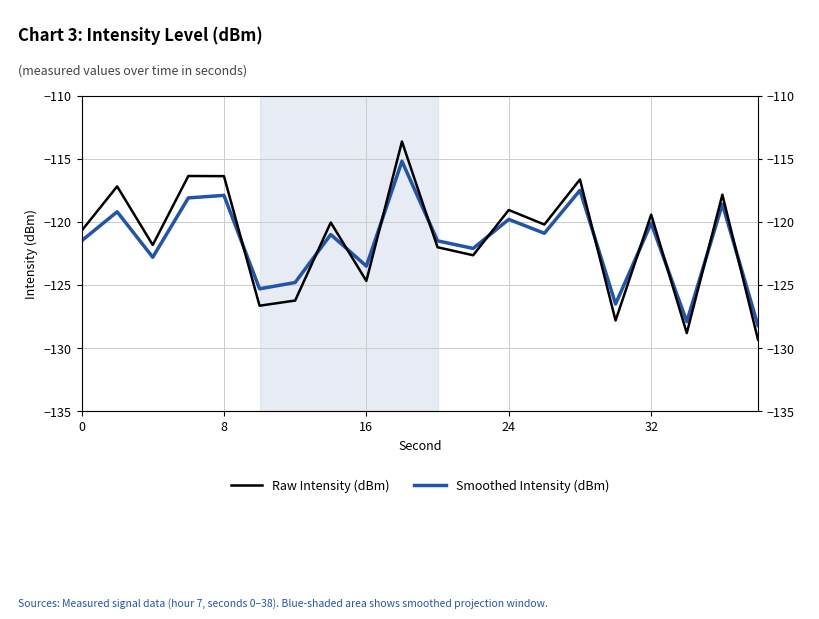

Is it true that Smoothed Intensity (dBm) equals -203.0 at 8?

False